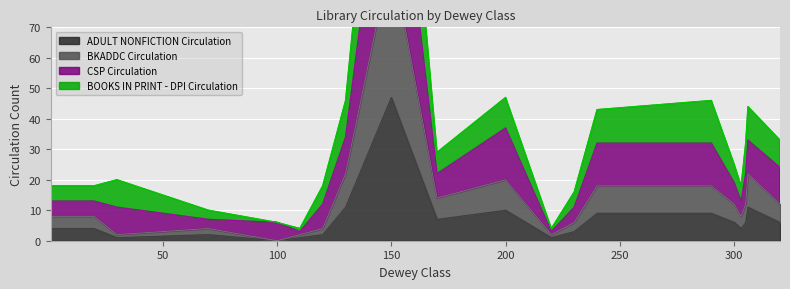

The value of ADULT NONFICTION Circulation at 300 is 10. True or false?

False